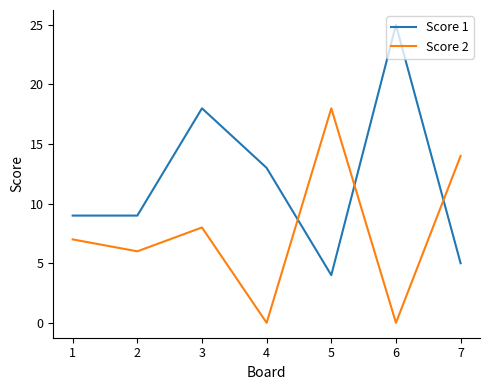

Which series has the largest total across all categories?

Score 1